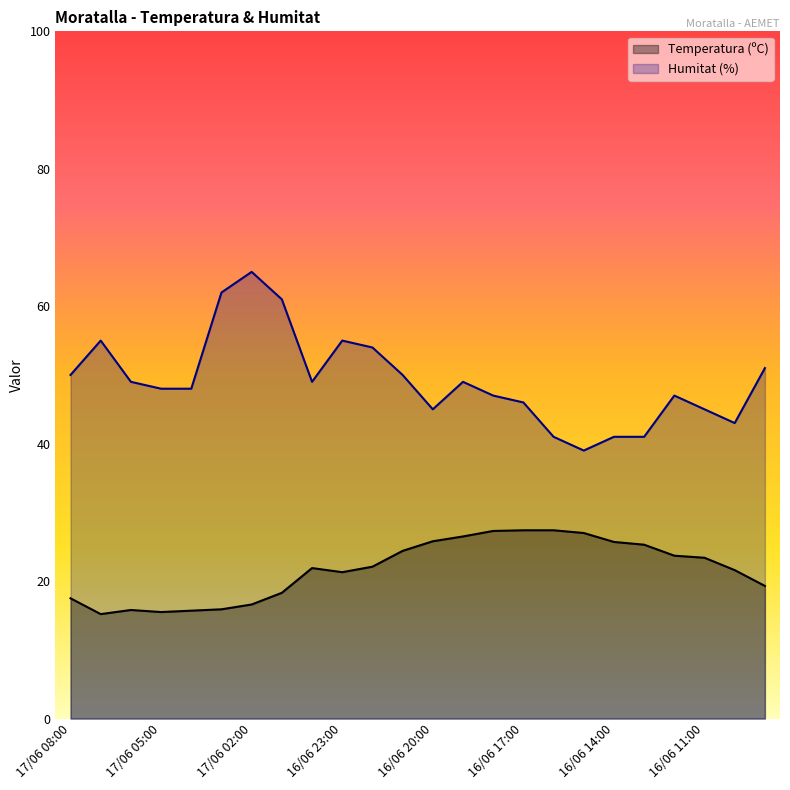

What is the sum of all Temperatura (ºC) values?

520.6